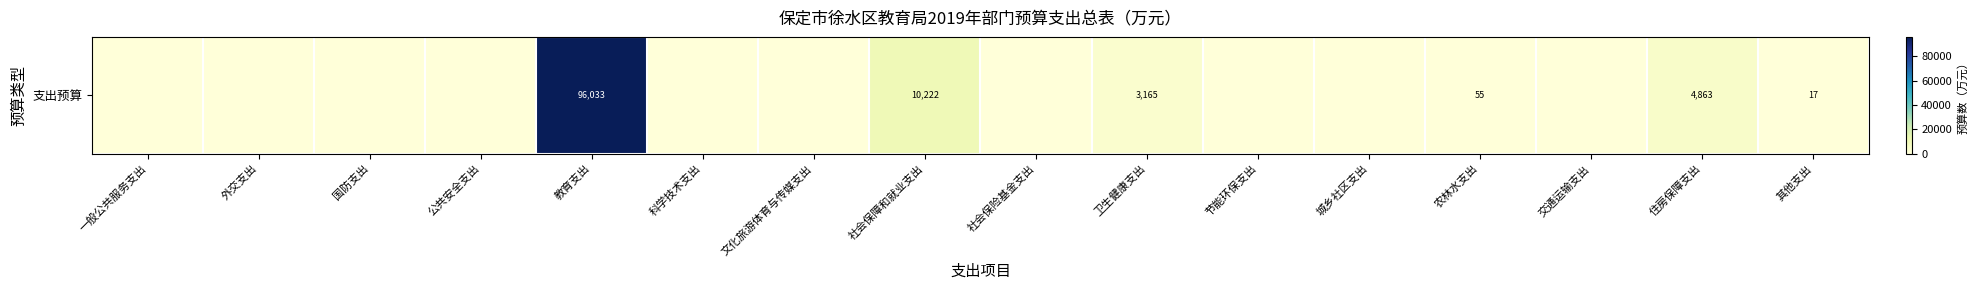

What is the change in value from 公共安全支出 to 卫生健康支出?

+3165.1